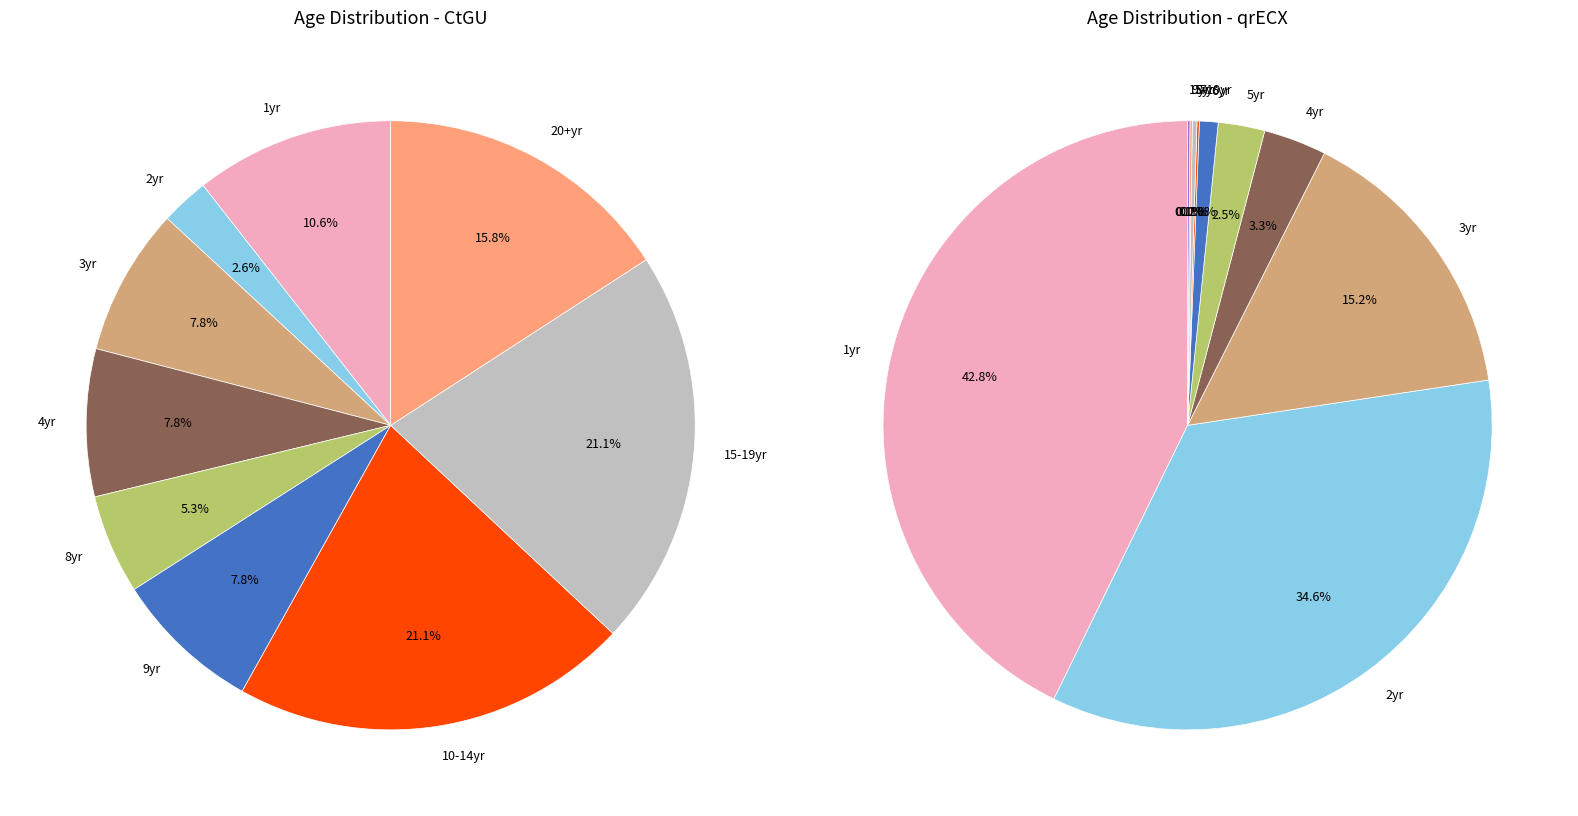

How many slices are in this pie chart?

12